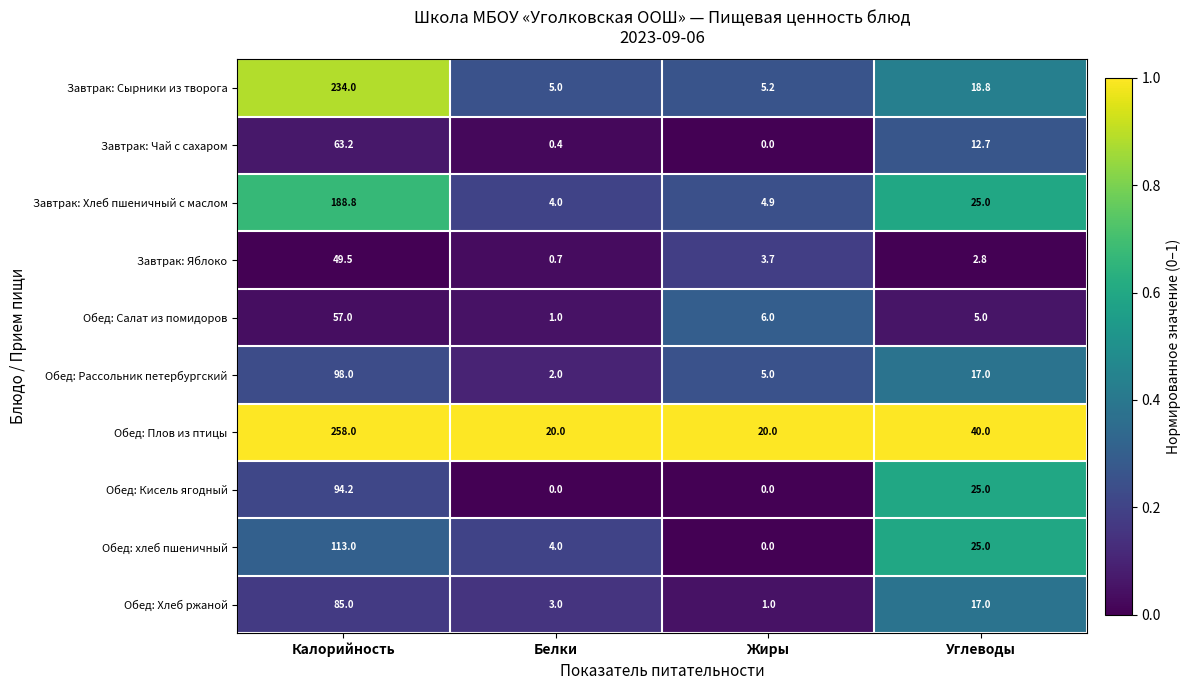

Which series has the largest total across all categories?

Обед: Плов из птицы